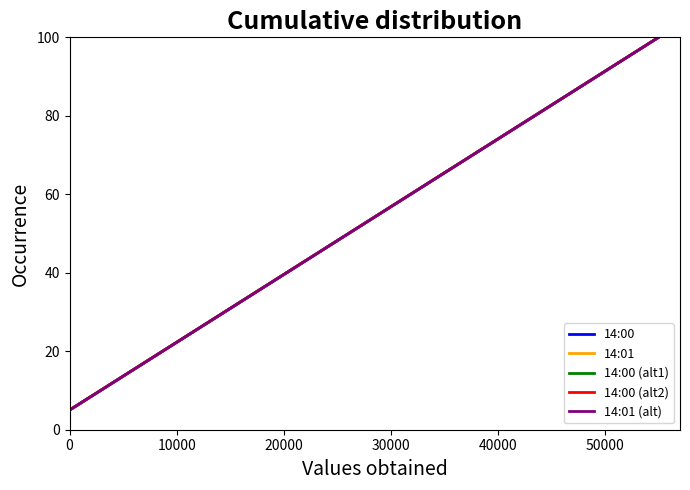

True or false: 14:00 (alt1) and 14:00 (alt2) intersect in this chart.

False